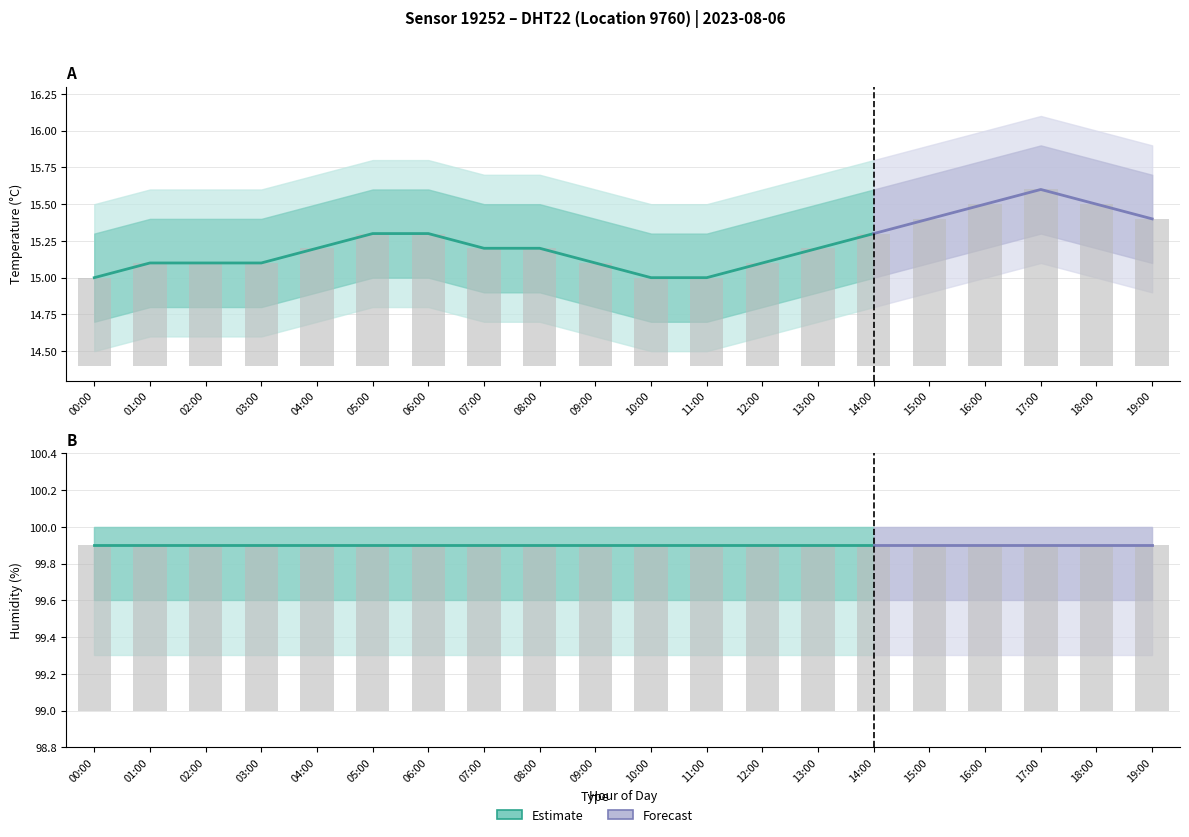

List the labels in order of value, largest first.

17:00, 16:00, 18:00, 15:00, 19:00, 05:00, 06:00, 14:00, 04:00, 07:00, 08:00, 13:00, 01:00, 02:00, 03:00, 09:00, 12:00, 00:00, 10:00, 11:00